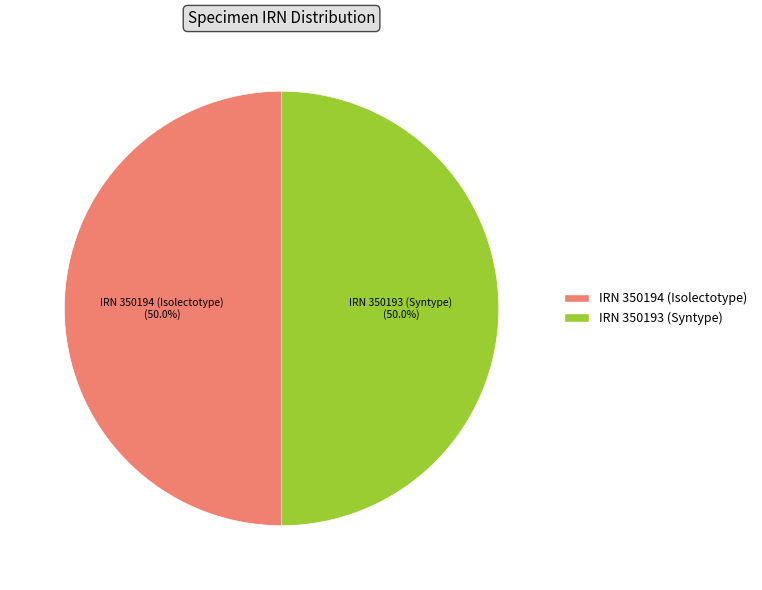

What is the ratio of the value at IRN 350193 (Syntype) to the value at IRN 350194 (Isolectotype)?

1.0